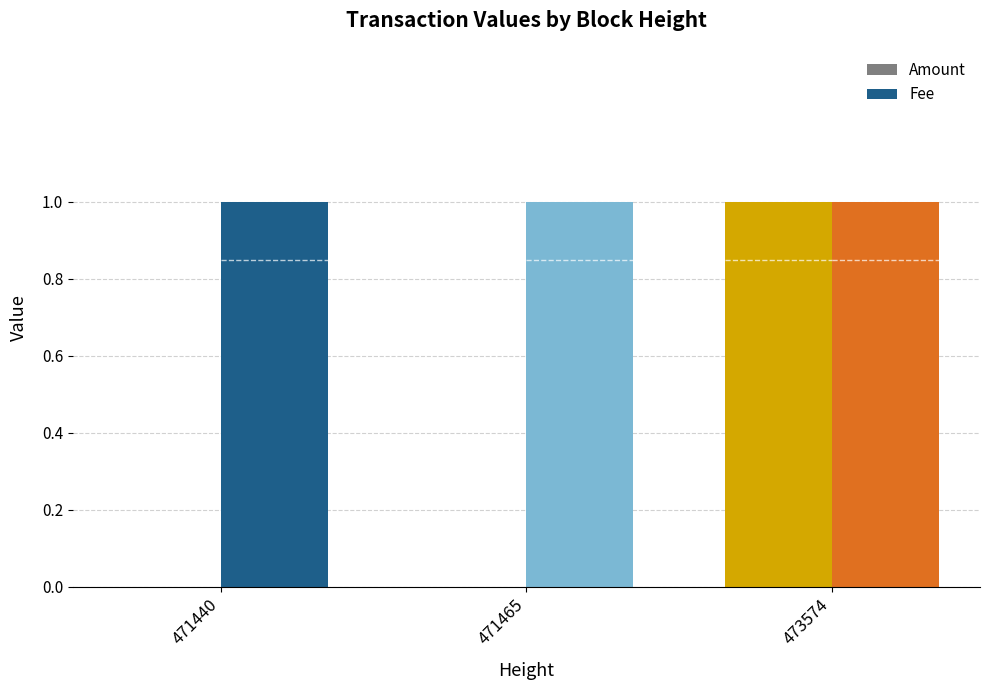

Count the number of categories in the chart.

3